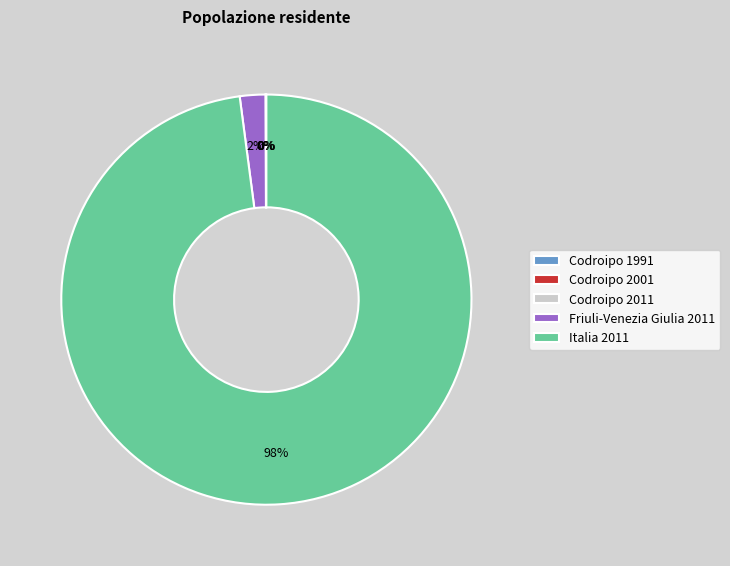

True or false: Italia 2011 accounts for 98% of the total.

True